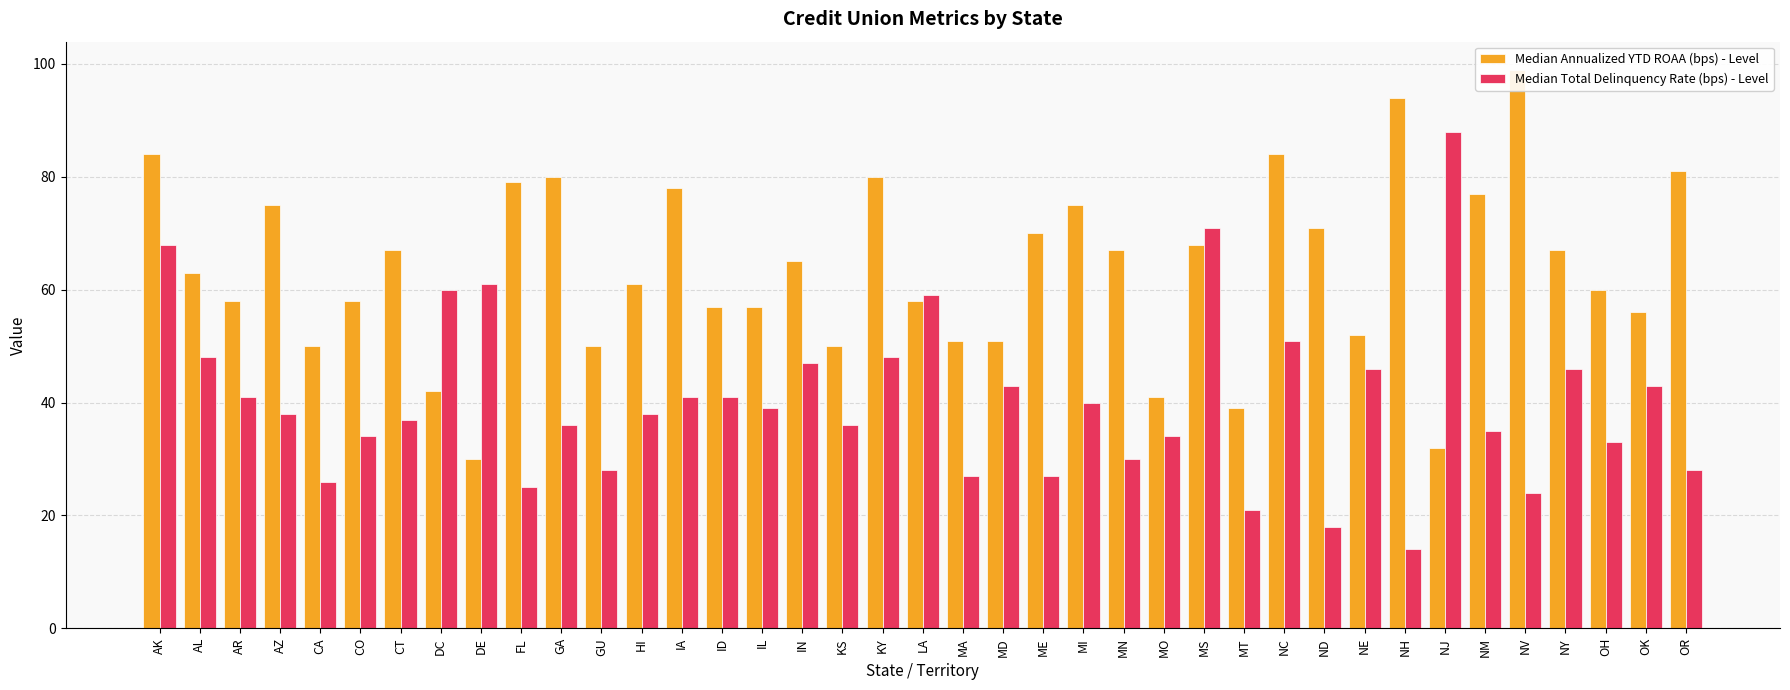

Is the value of Median Total Delinquency Rate (bps) - Level at KY greater than the value of Median Annualized YTD ROAA (bps) - Level at MD?

No